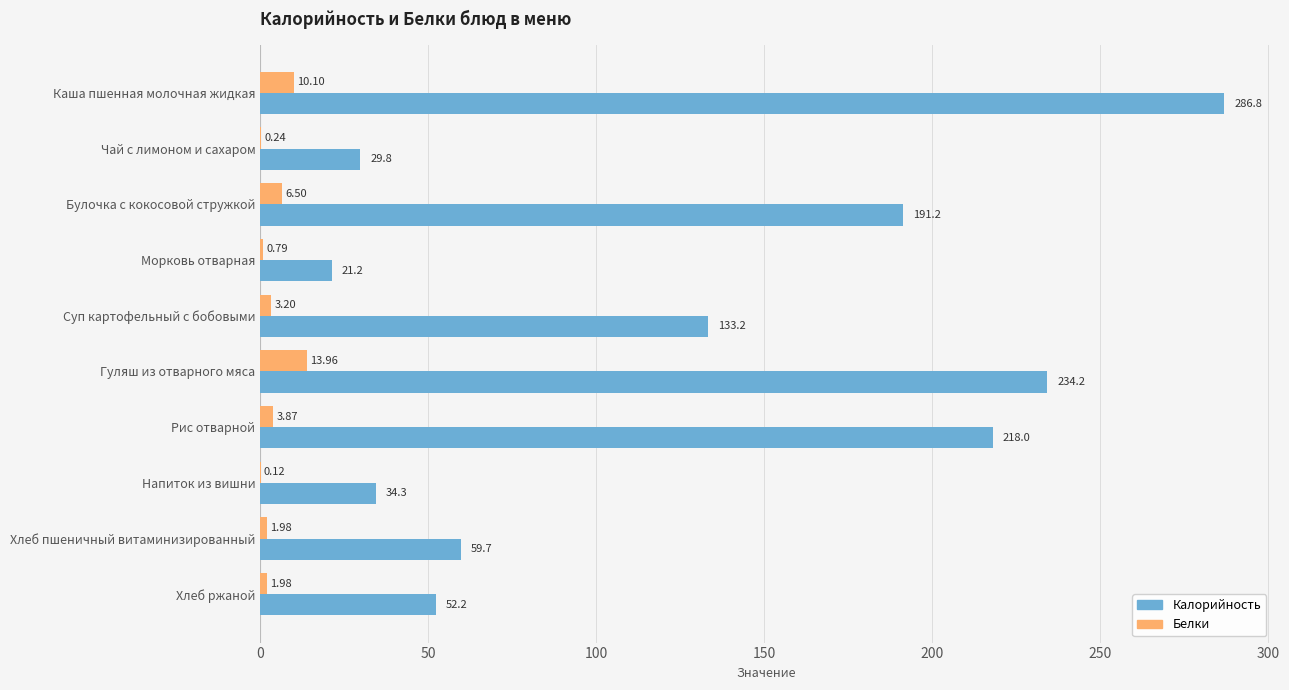

At which label does Белки reach its peak?

Гуляш из отварного мяса